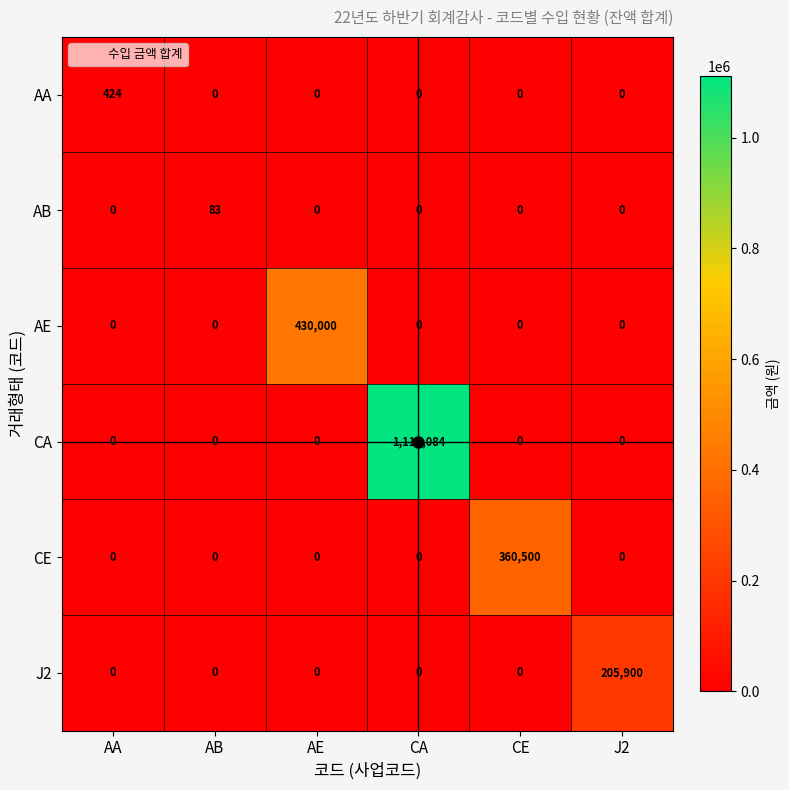

Rank the series by their maximum value, from highest to lowest.

CA, AE, CE, J2, AA, AB